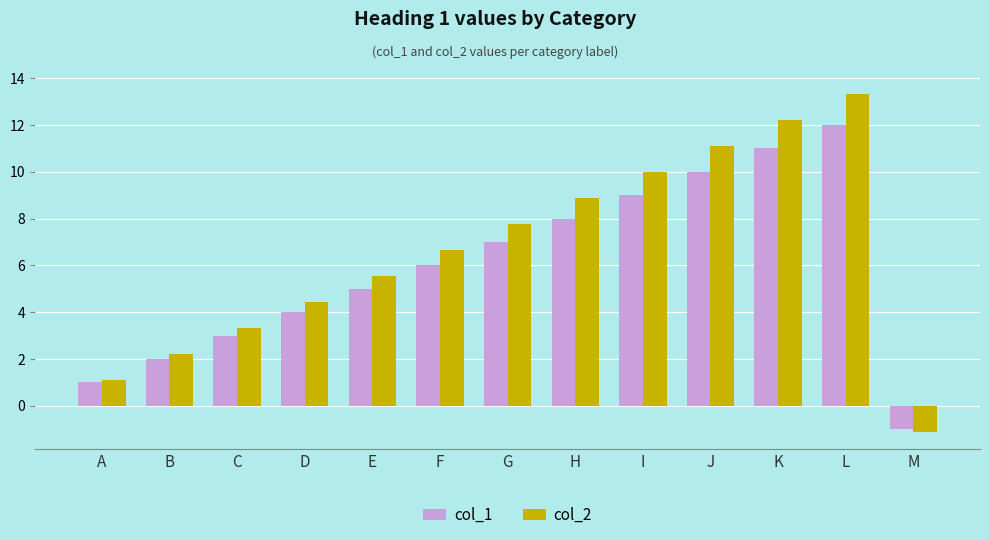

What is the value of the col_1 bar at the 2nd from the left?

2.0